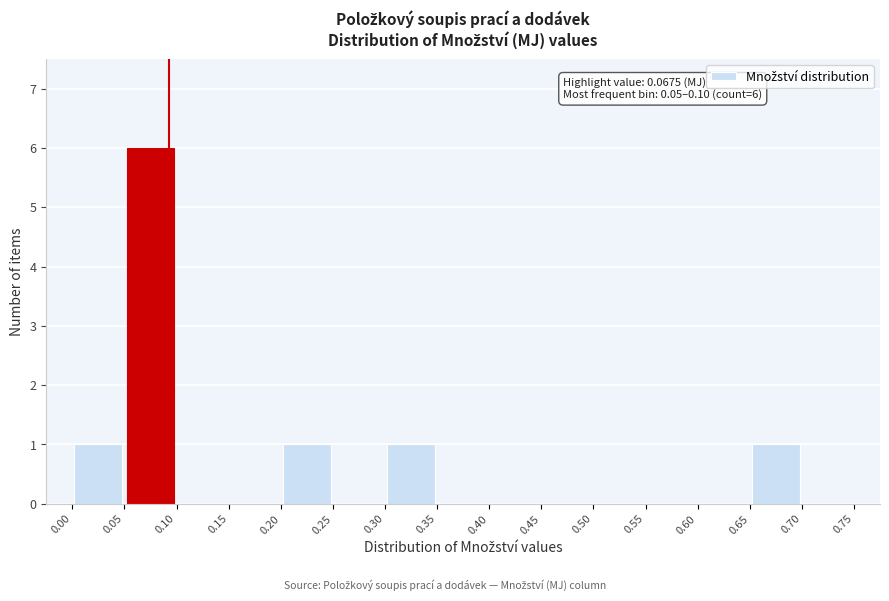

Over which range of the x-axis is the bar tallest?

0.05 to 0.10